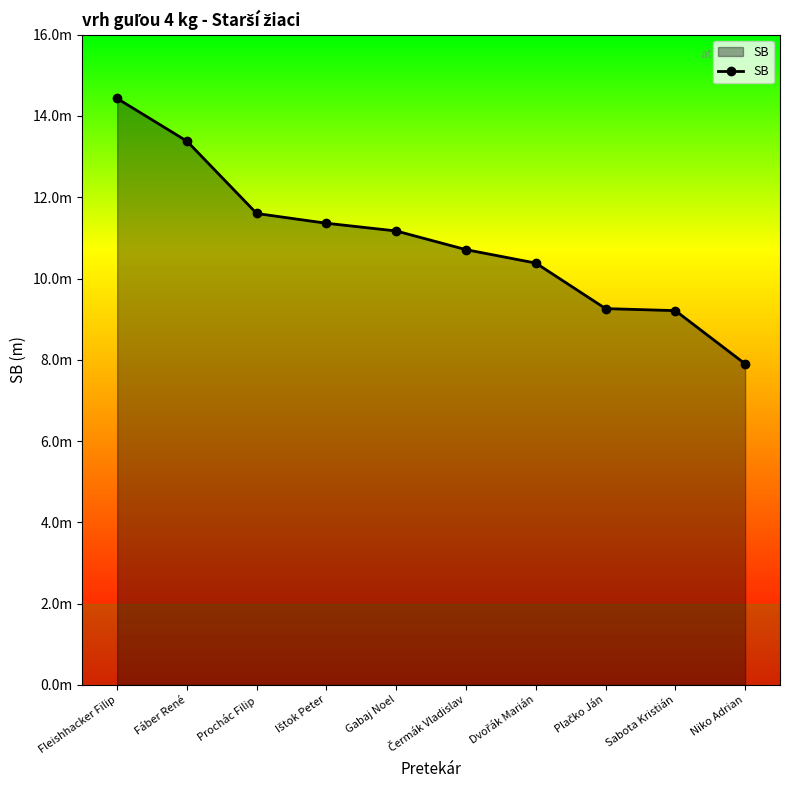

Which has a higher value, Čermák Vladislav or Dvořák Marián?

Čermák Vladislav